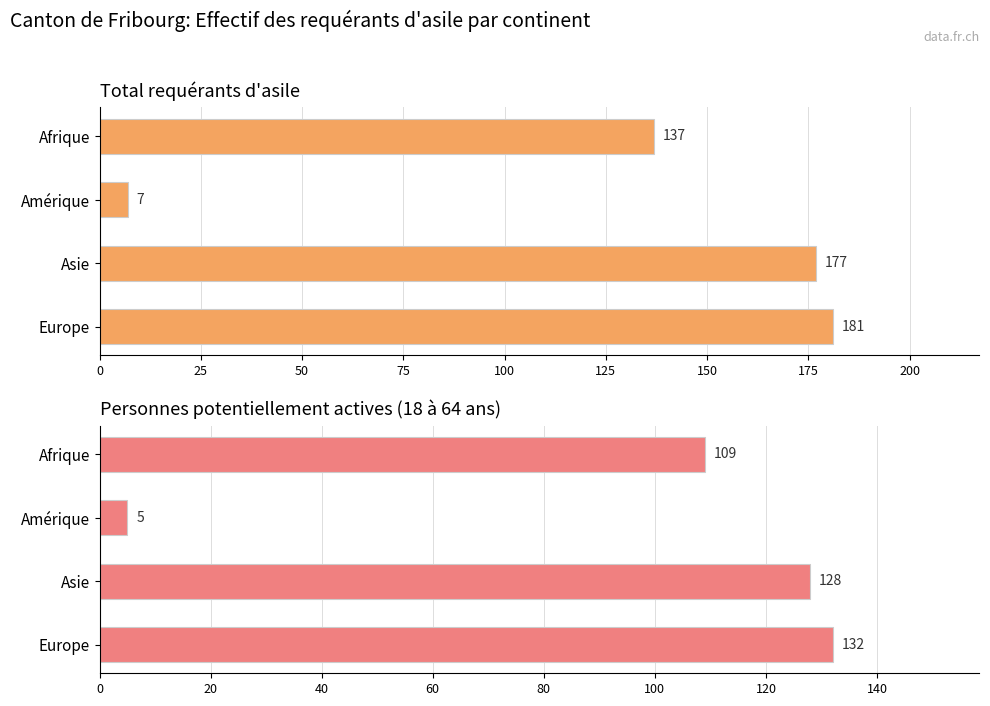

Reading right to left, list all the values displayed in this chart.

Total requérants d'asile: 181	177	7	137
Personnes potentiellement actives: 132	128	5	109